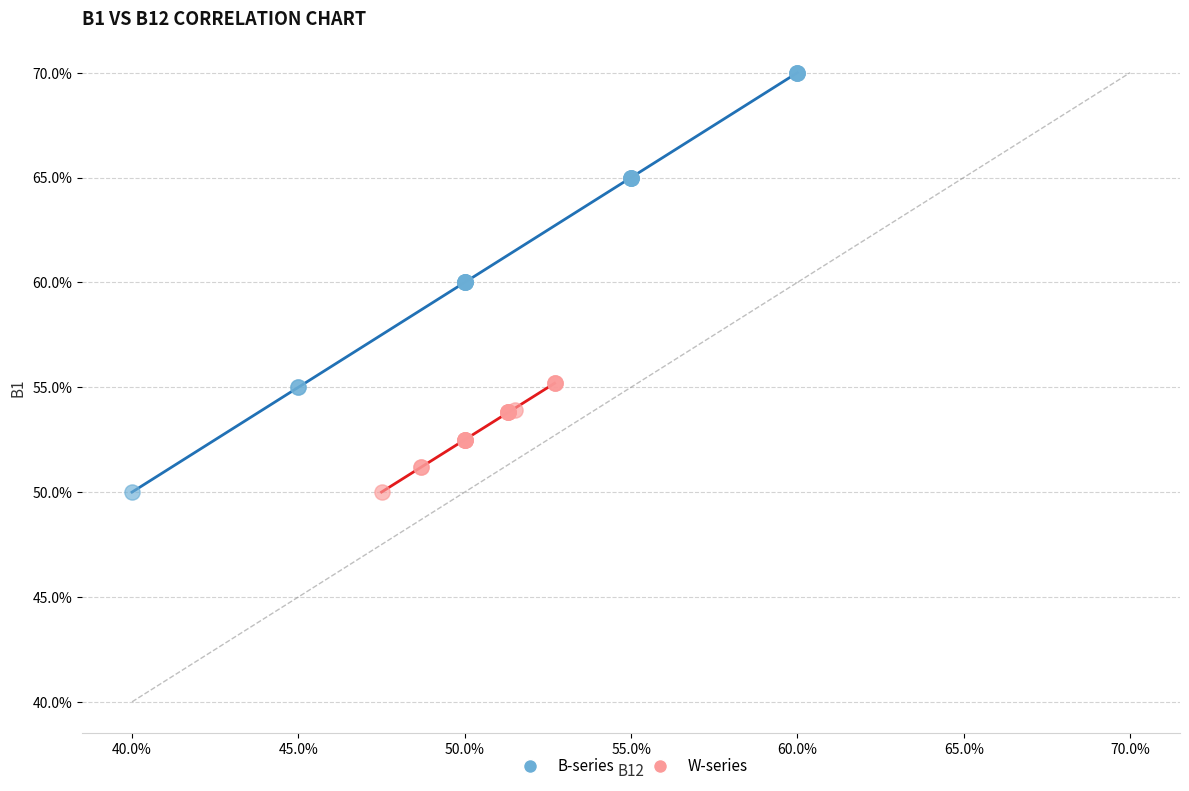

Which series has the widest spread of Y values?

B-series